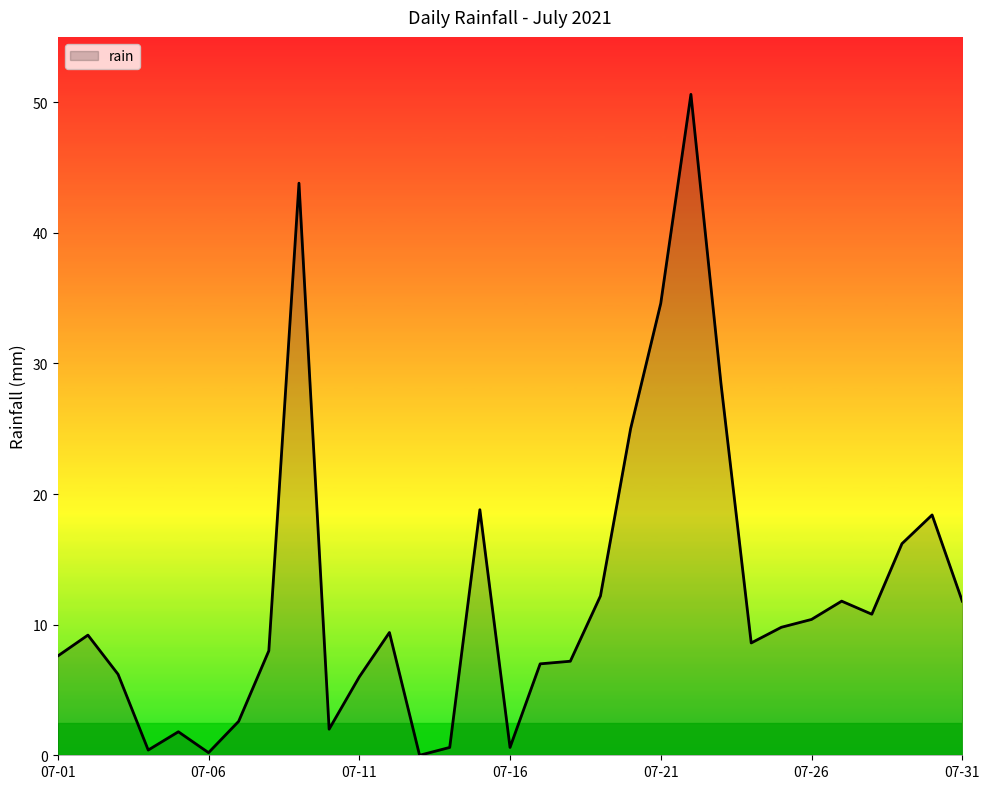

What is the difference between the maximum and minimum values?

50.6